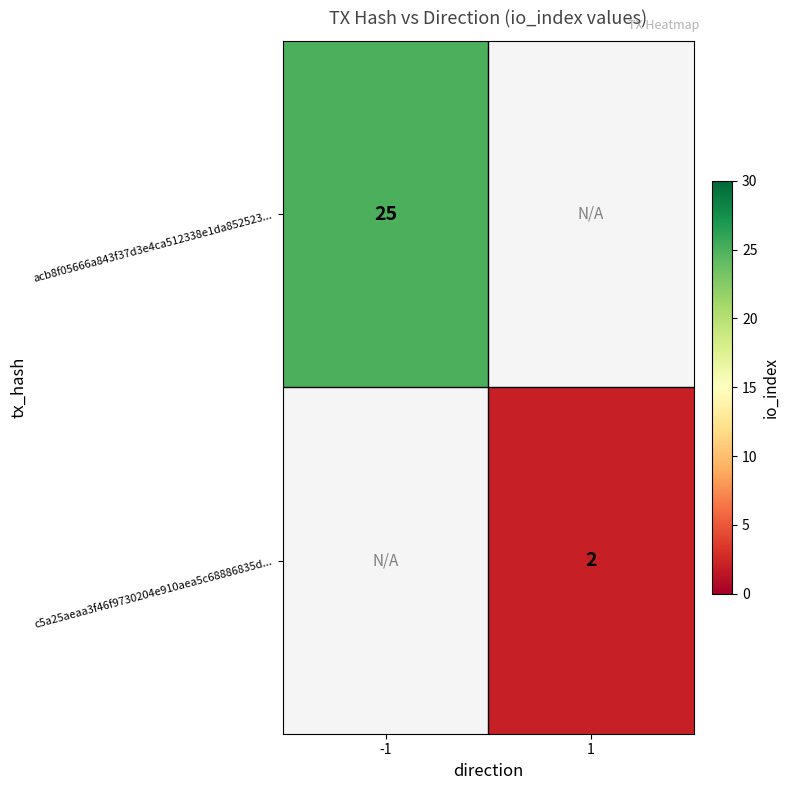

The c5a25aeaa3f46f9730204e910aea5c68886835d... series shows 4 at 1. True or false?

False